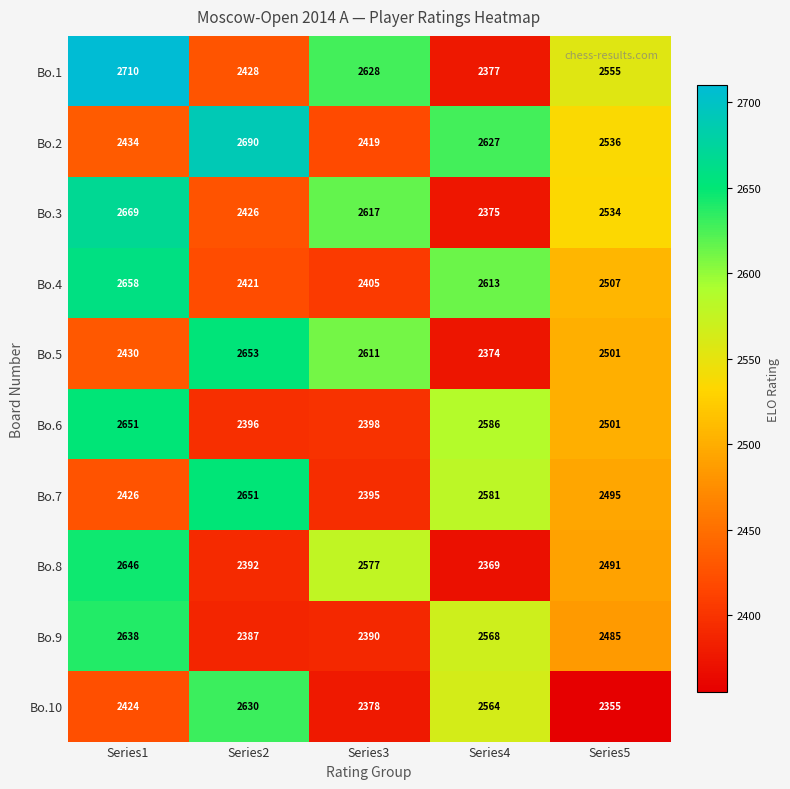

Which series has the widest spread of values?

Bo.1